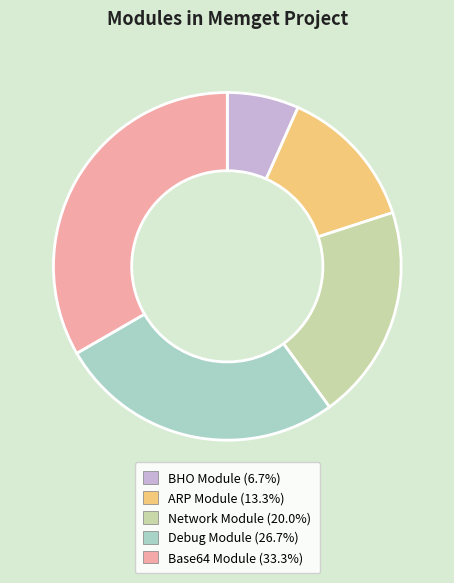

Is the sum of BHO Module and Base64 Module greater than half?

No